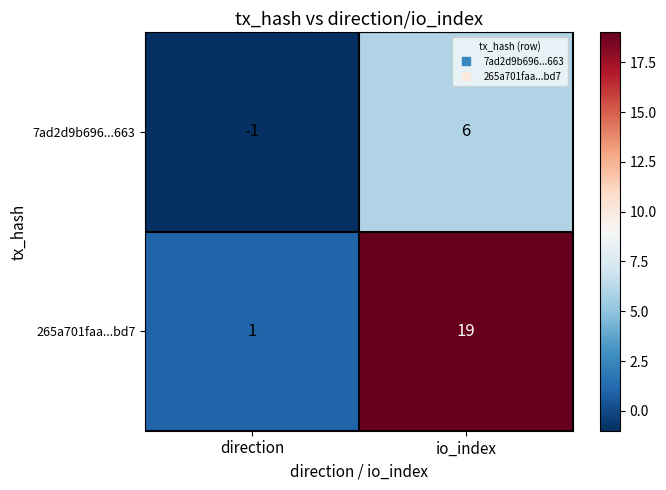

List the series in order of their peak value, highest first.

265a701faa...bd7, 7ad2d9b696...663